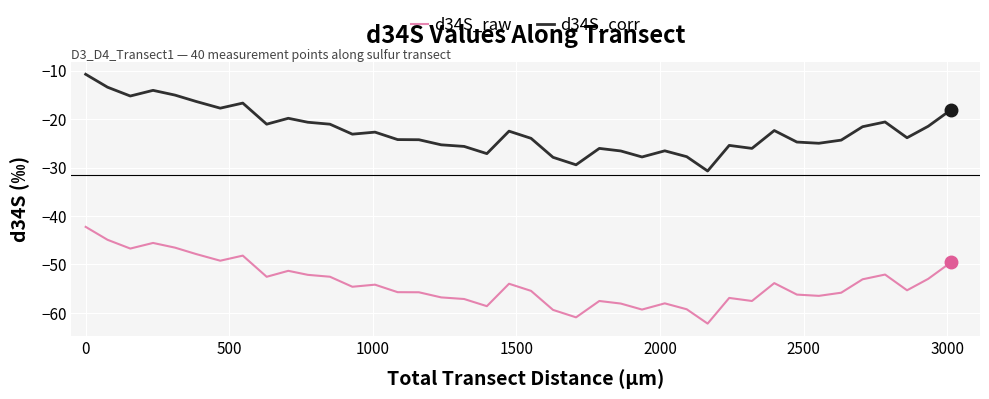

Does the chart display data point markers on the line(s)?

No